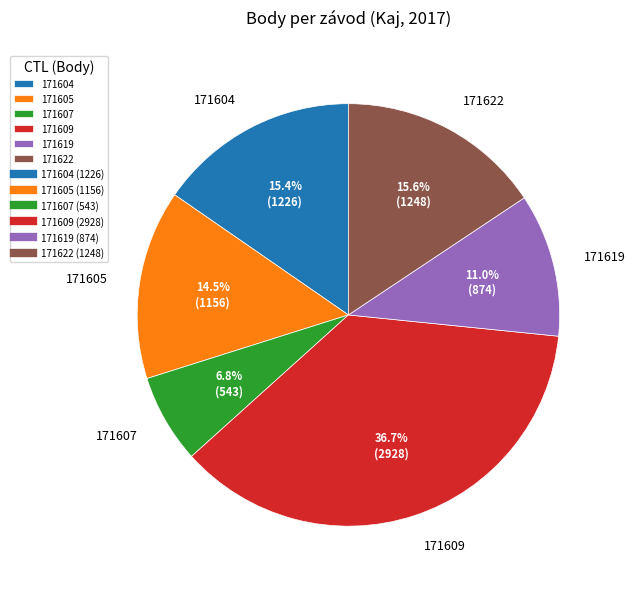

Does any single category account for the majority?

No